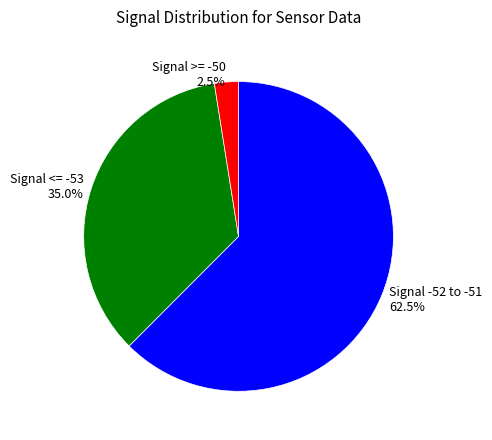

Which category has the smallest portion of the pie?

Signal >= -50 2.5%